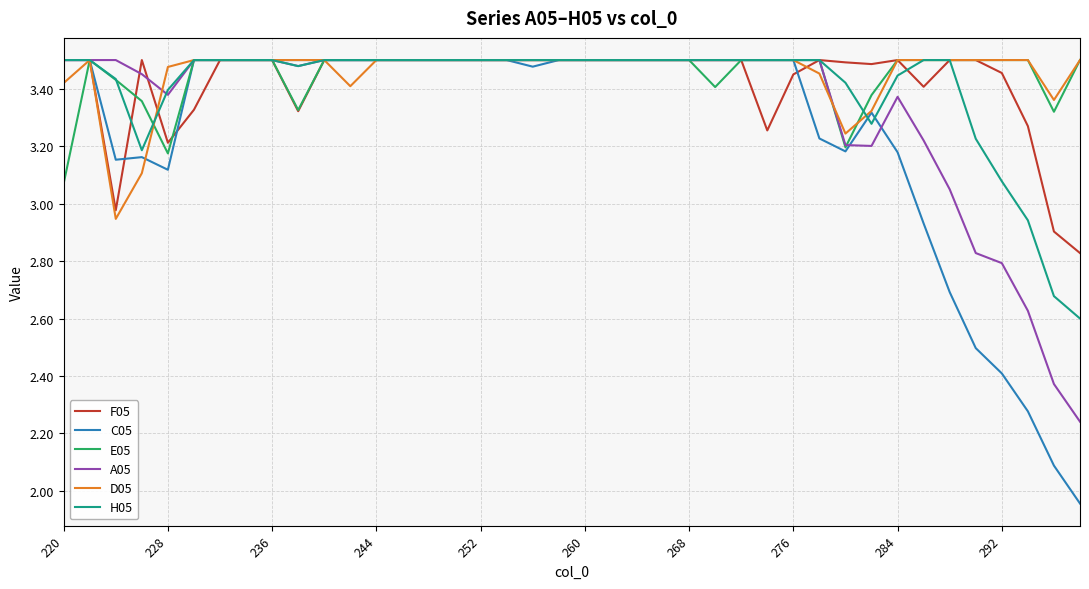

Which series has the largest range (max minus min)?

C05